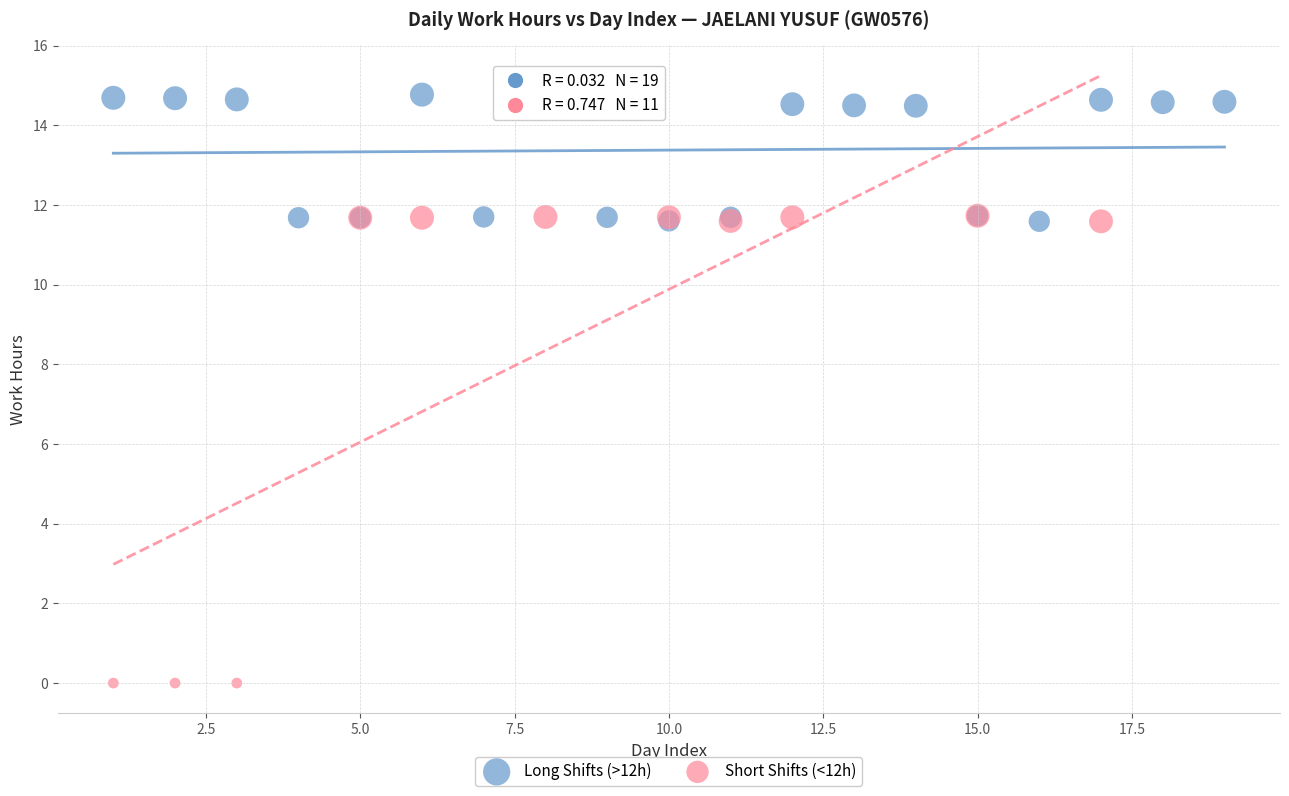

Which series contains the highest Y value?

Long Shifts (>12h)